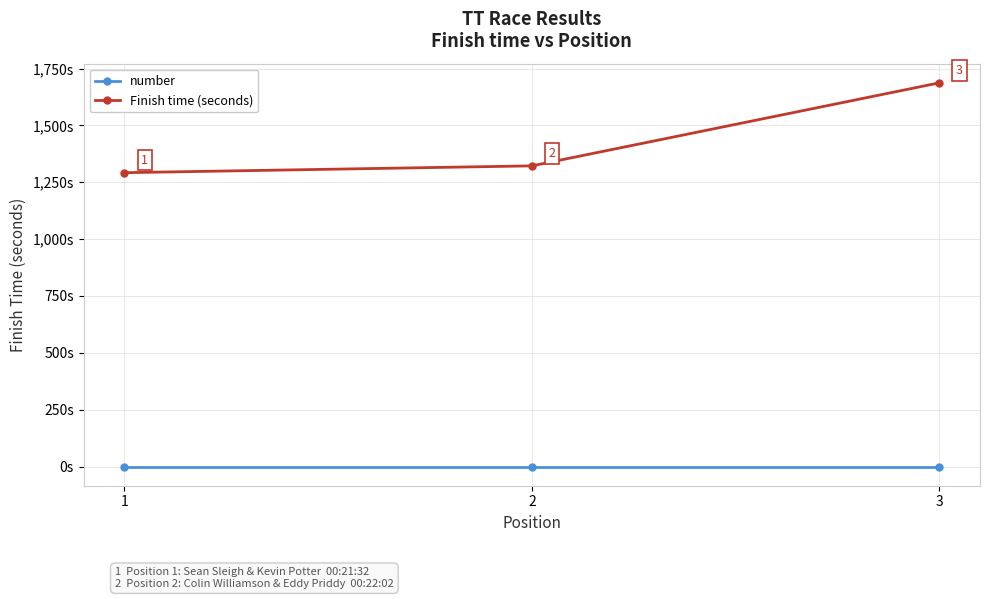

List the series in order of their peak value, lowest first.

number, Finish time (seconds)